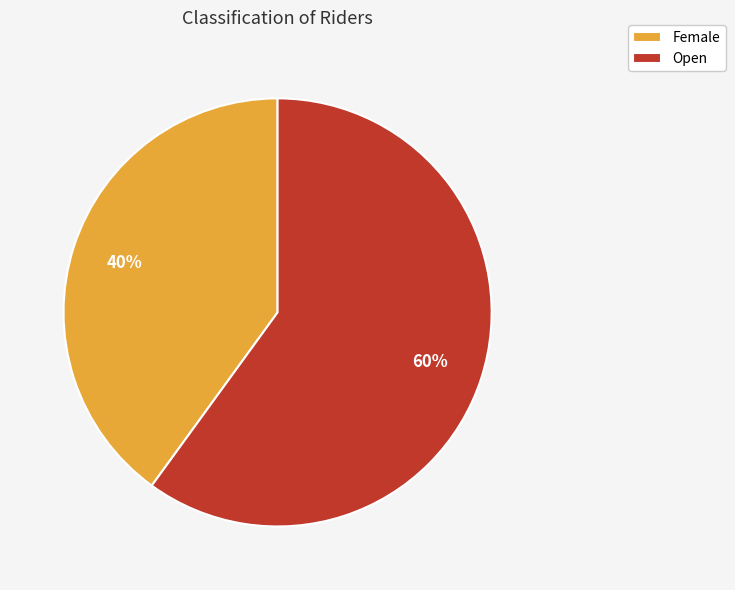

Which has a higher value, Female or Open?

Open